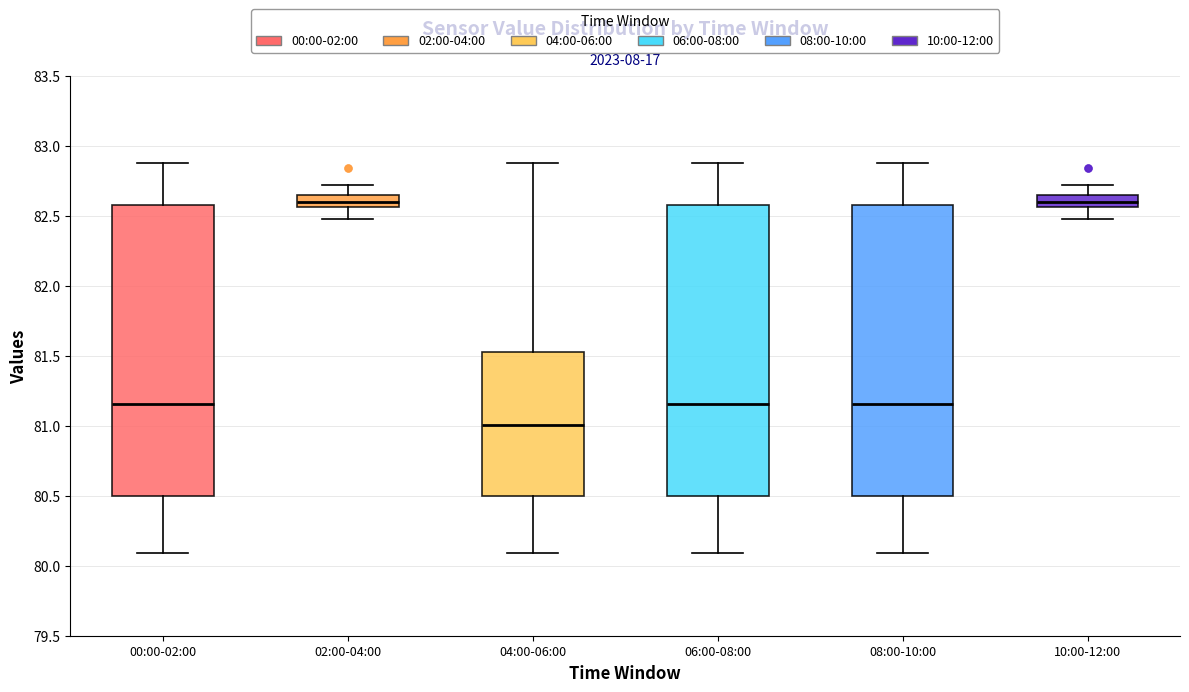

Where does the median line of the box for 10:00-12:00 sit on the y-axis? The values are not printed on the chart, so give them approximately, as read against the axis.

82.60